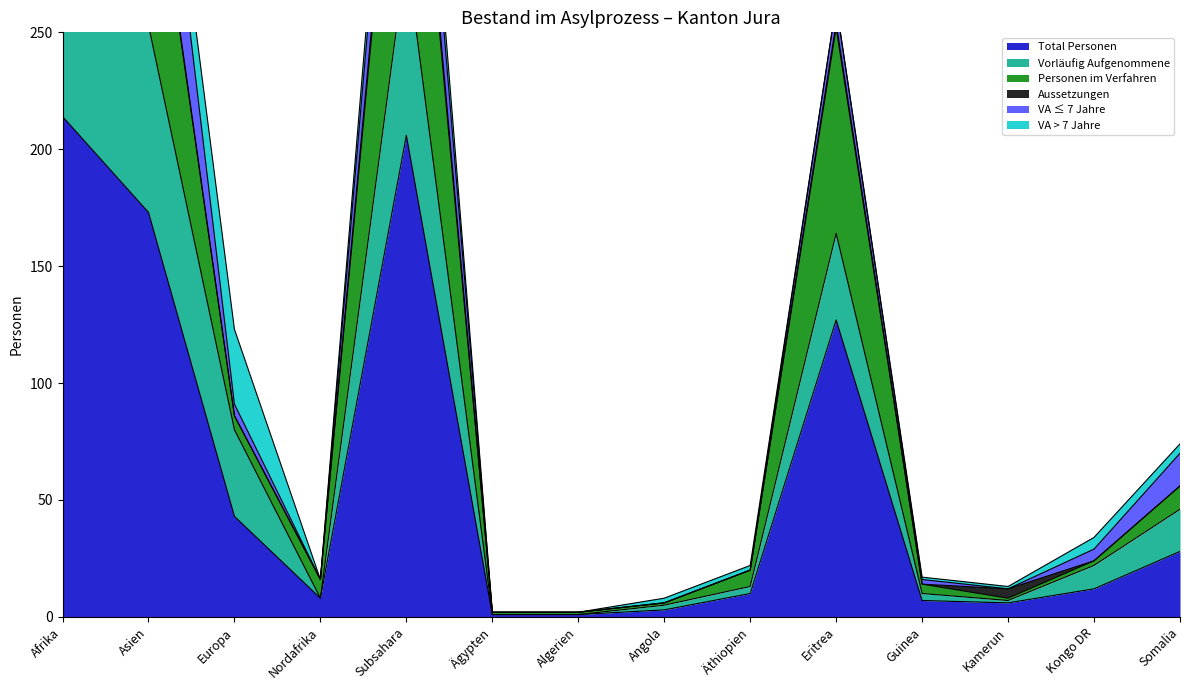

At how many categories does at least one series exceed 319?

3